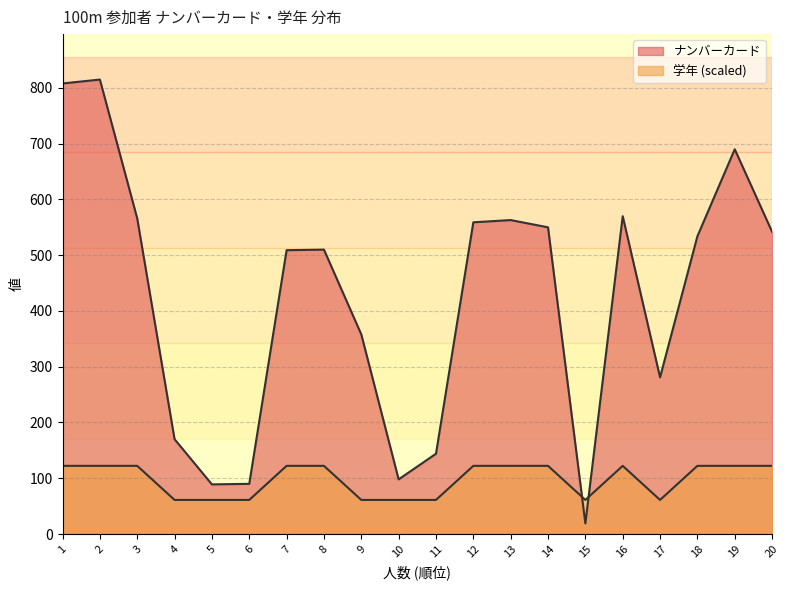

Reading right to left, what are all the values shown in this chart?

ナンバーカード: 542.0	690.0	534.0	281.0	570.0	19.0	550.0	563.0	559.0	144.0	98.0	358.0	510.0	509.0	90.0	89.0	170.0	566.0	815.0	808.0
学年: 122.2	122.2	122.2	61.1	122.2	61.1	122.2	122.2	122.2	61.1	61.1	61.1	122.2	122.2	61.1	61.1	61.1	122.2	122.2	122.2